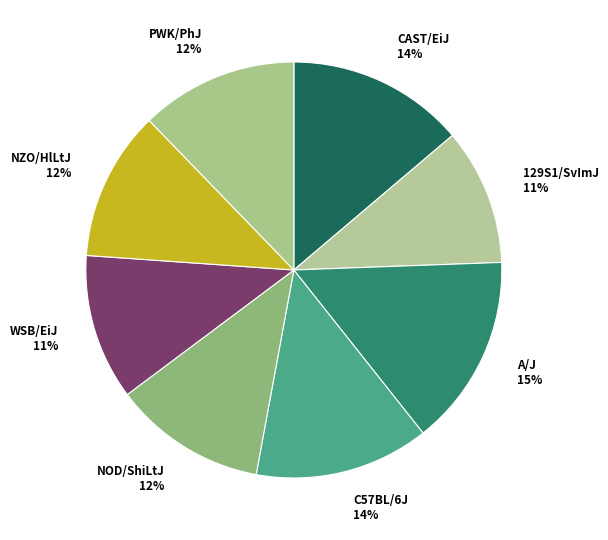

To the nearest percent, what is the combined percentage of CAST/EiJ and PWK/PhJ?

26%